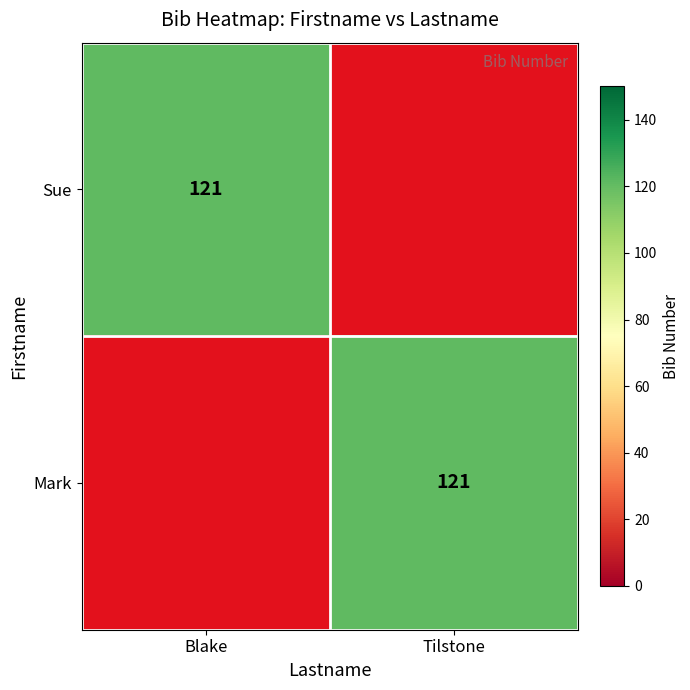

True or false: Mark has a value of 121 at Tilstone.

True